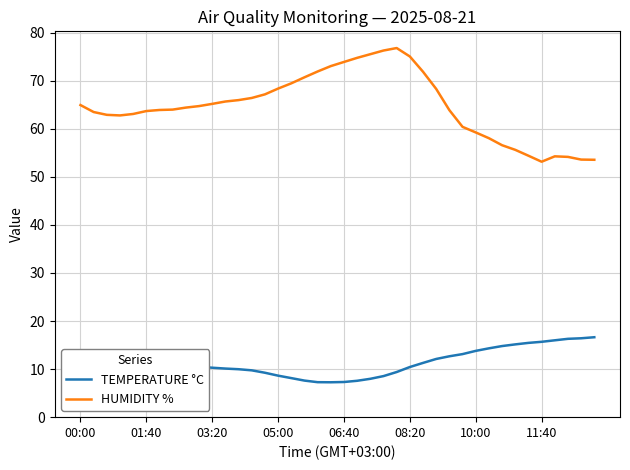

Which series has the largest total across all categories?

HUMIDITY %